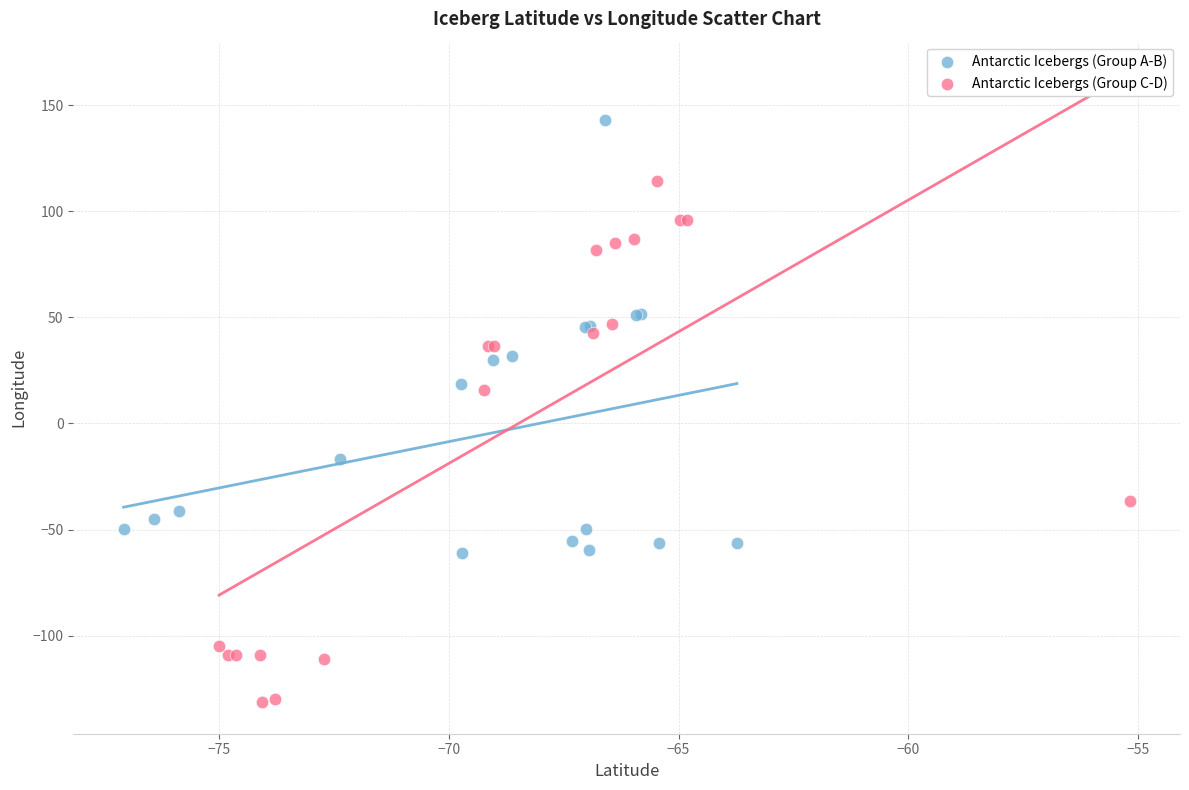

Which series has the largest Y range (max minus min)?

Antarctic Icebergs (Group C-D)